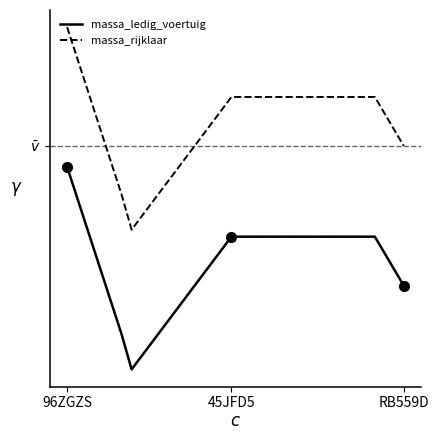

What are all the series names shown in the legend?

massa_ledig_voertuig, massa_rijklaar